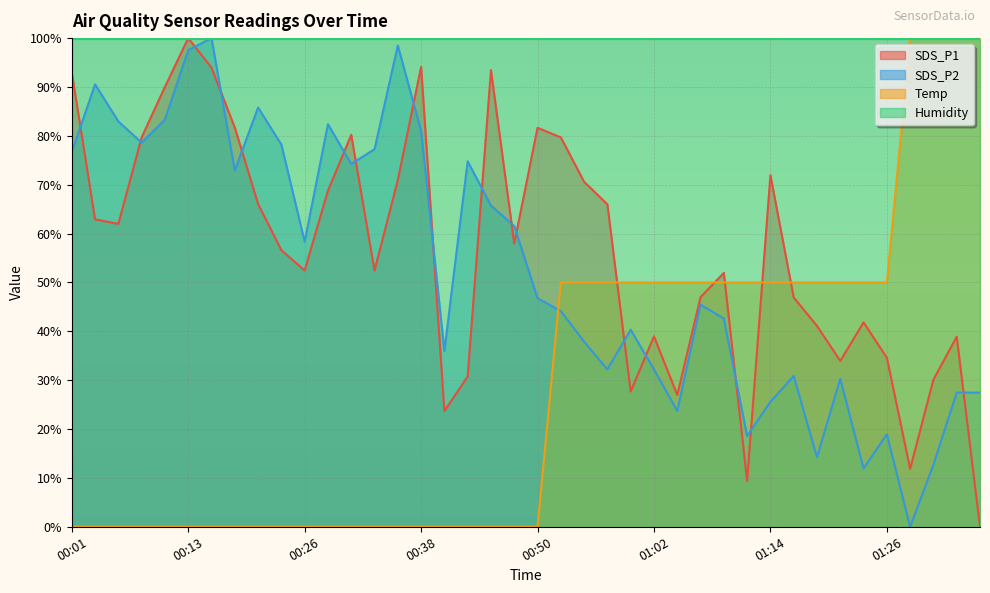

Which category has the lowest value across all series?

01:36